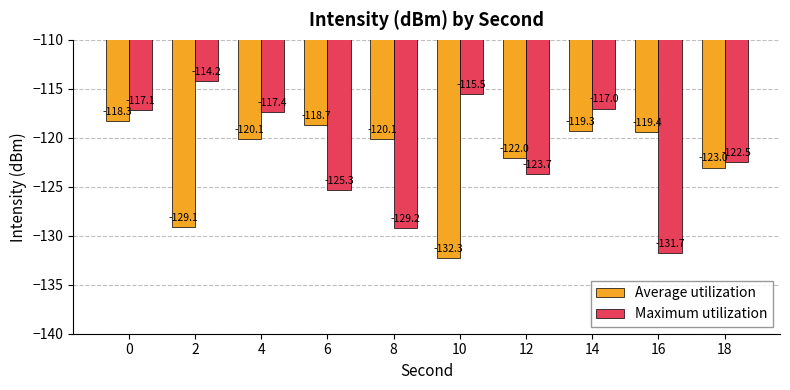

Reading right to left, list all the values displayed in this chart.

Average utilization: -123.0	-119.4	-119.3	-122.0	-132.3	-120.1	-118.7	-120.1	-129.1	-118.3
Maximum utilization: -122.5	-131.7	-117.0	-123.7	-115.5	-129.2	-125.3	-117.4	-114.2	-117.1